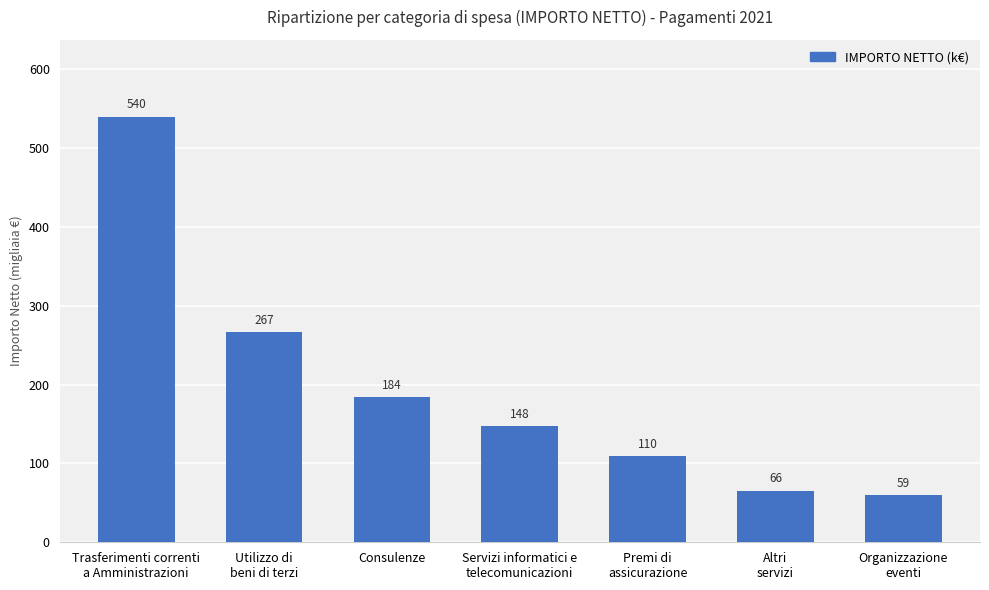

What is the change in value from Utilizzo di
beni di terzi to Altri
servizi?

-201.1